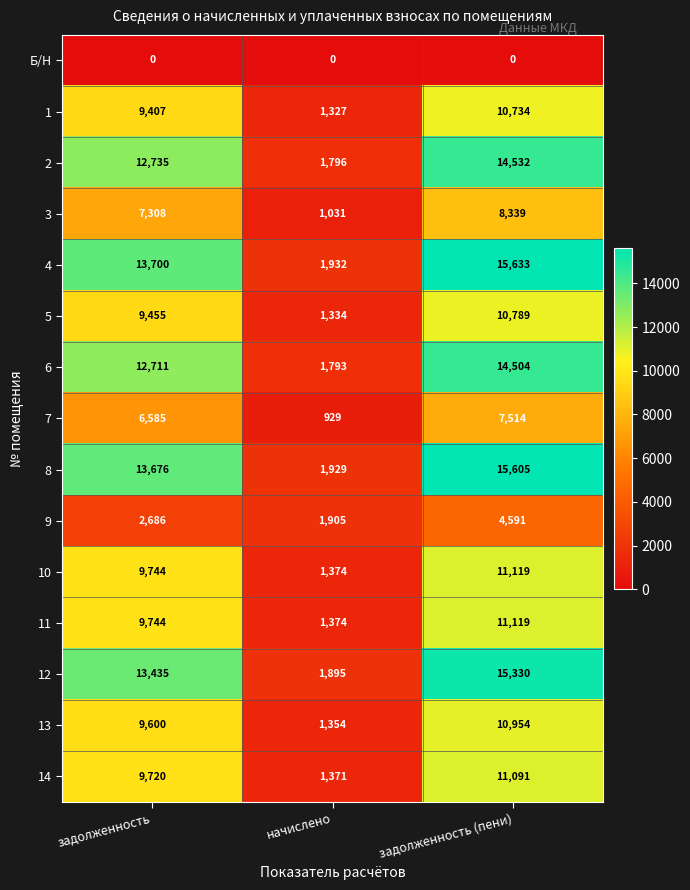

At which label does 14 reach its minimum?

начислено